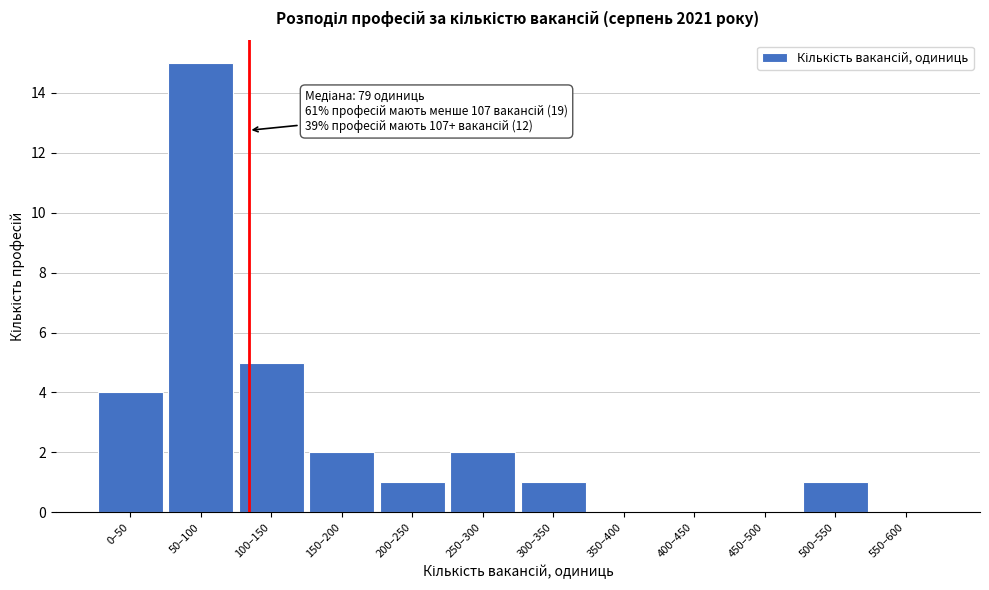

Reading left to right, list all the values displayed in this chart.

0–50=4	50–100=15	100–150=5	150–200=2	200–250=1	250–300=2	300–350=1	350–400=0	400–450=0	450–500=0	500–550=1	550–600=0